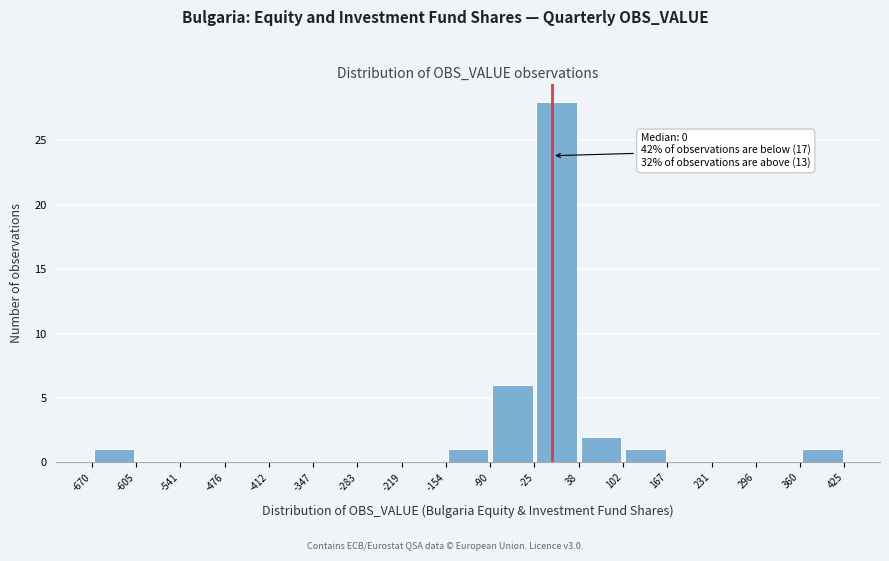

Over which range of the x-axis is the bar tallest?

-25 to 38